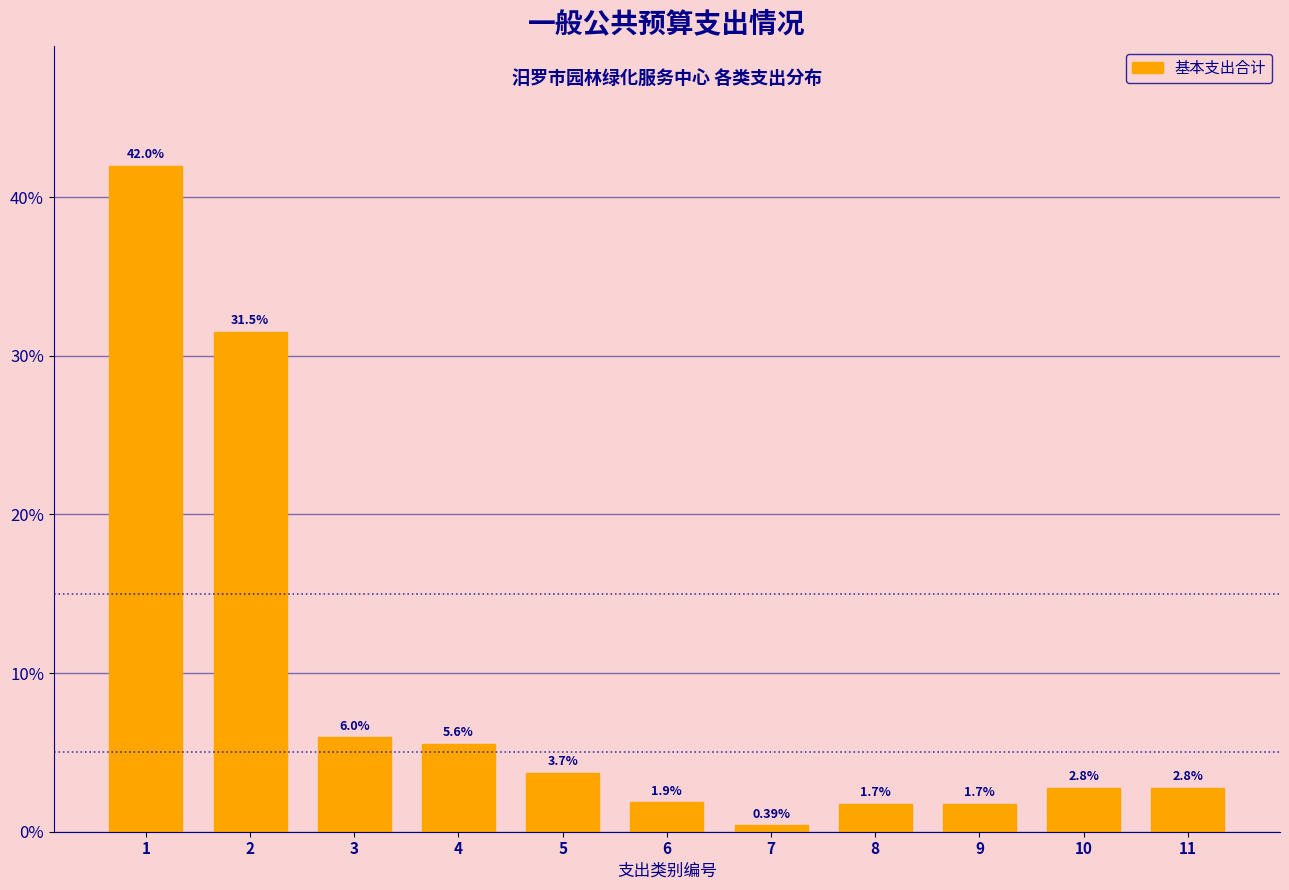

What is the ratio of the value at 3 to the value at 4?

1.1